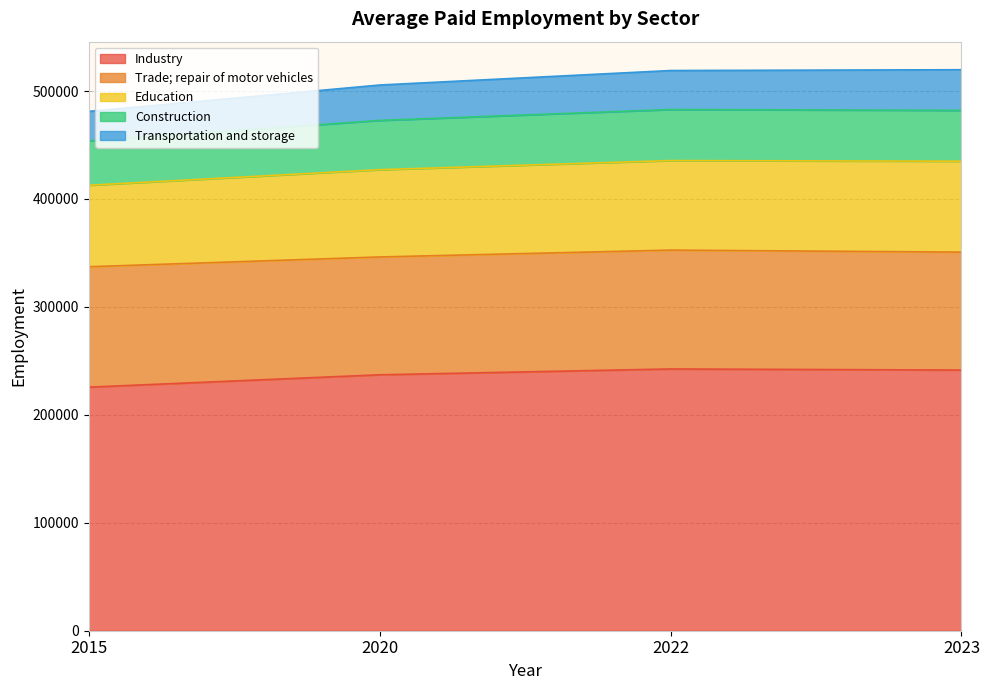

What is the lowest value of the Industry series?

225672.0